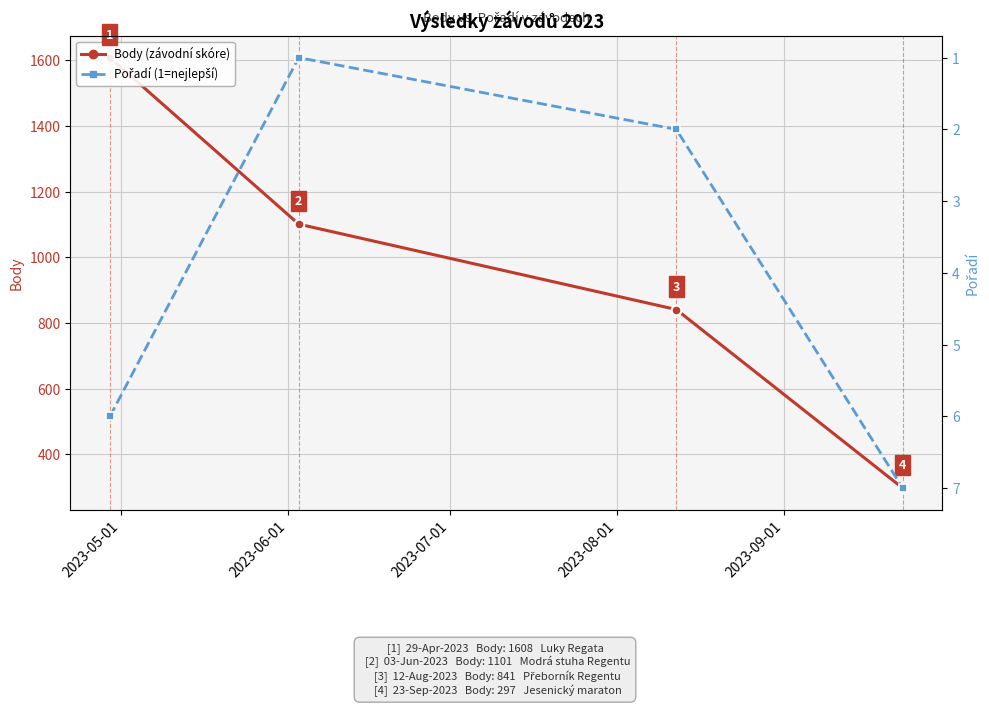

The Body series shows 429 at 2023-07-01. True or false?

False